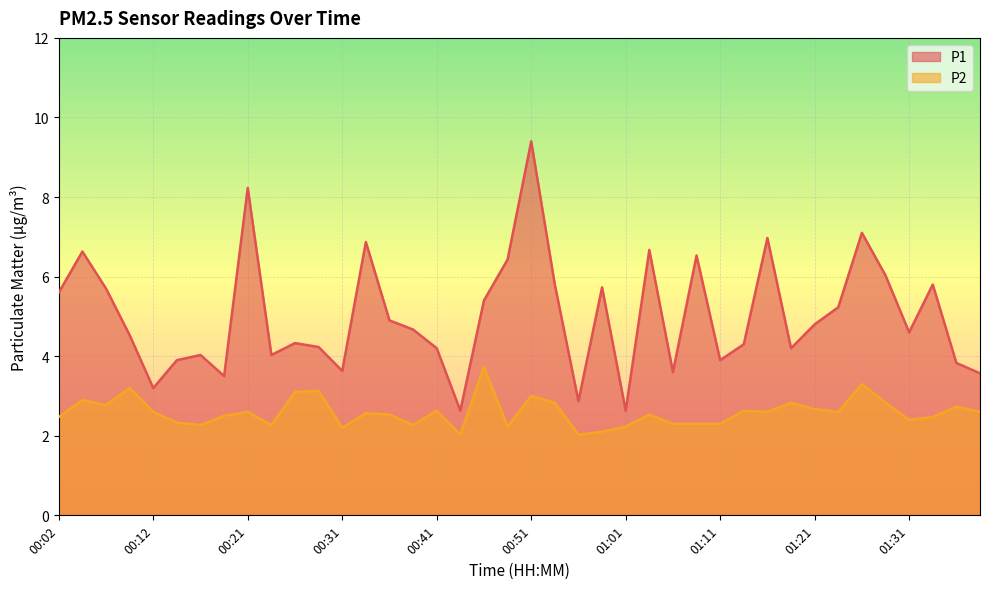

Rank the categories by P2 value from highest to lowest.

00:46, 01:26, 00:09, 00:29, 00:26, 00:51, 00:04, 00:53, 01:18, 01:29, 00:07, 01:36, 01:21, 00:41, 01:13, 00:12, 00:21, 01:16, 01:24, 01:39, 00:34, 00:36, 01:03, 00:19, 00:02, 01:34, 01:31, 00:14, 01:06, 01:08, 01:11, 00:17, 00:24, 00:39, 00:48, 01:01, 00:31, 00:58, 00:43, 00:56